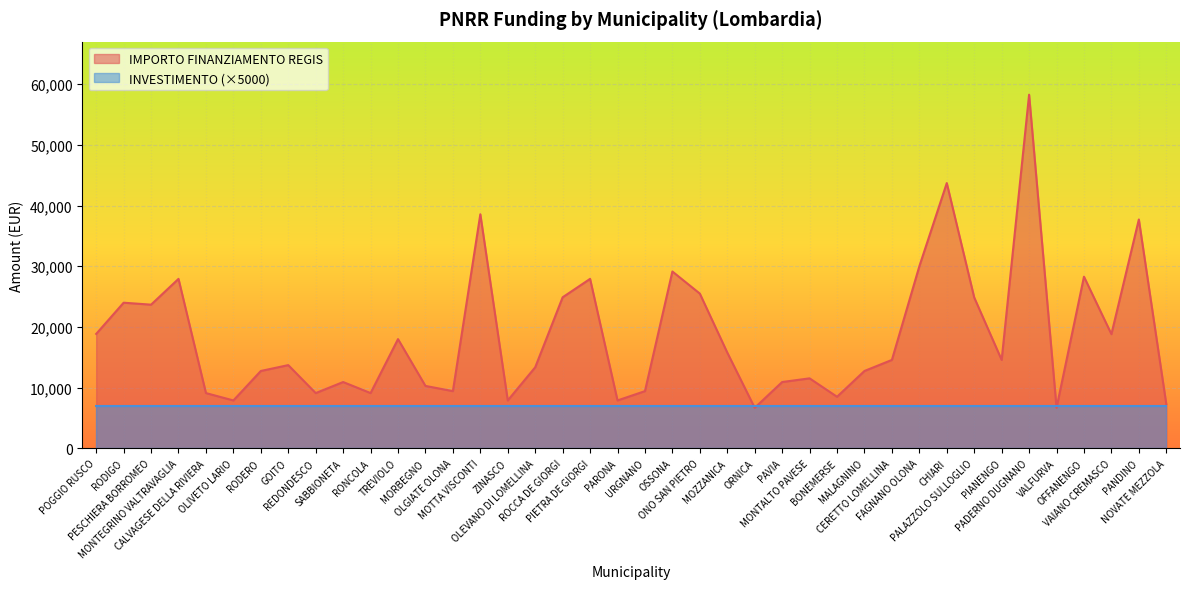

At which label does the data first exceed 14568?

POGGIO RUSCO